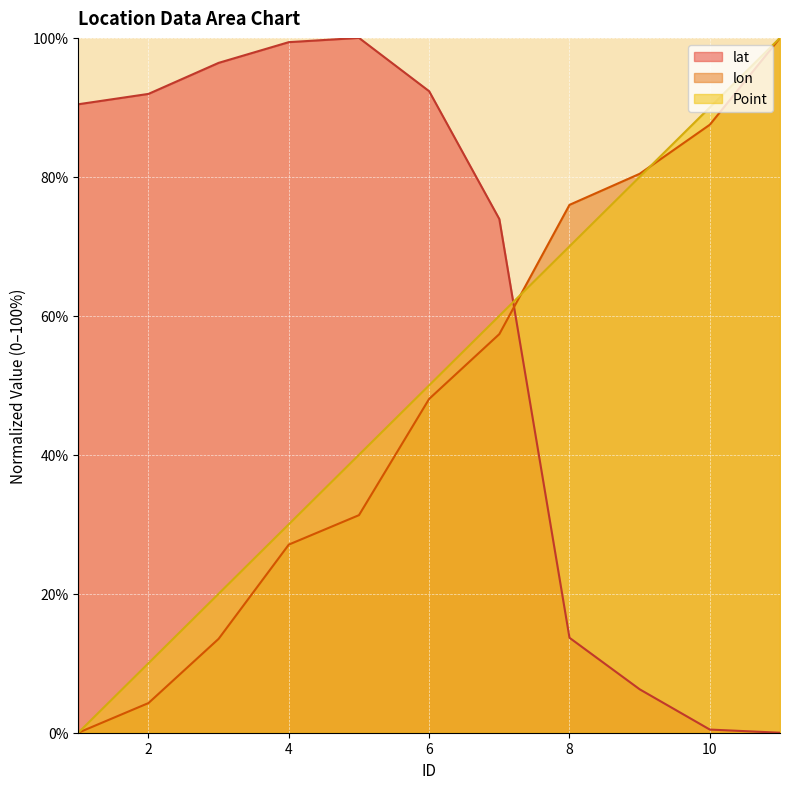

True or false: Point has a value of 2.3 at 2.

False